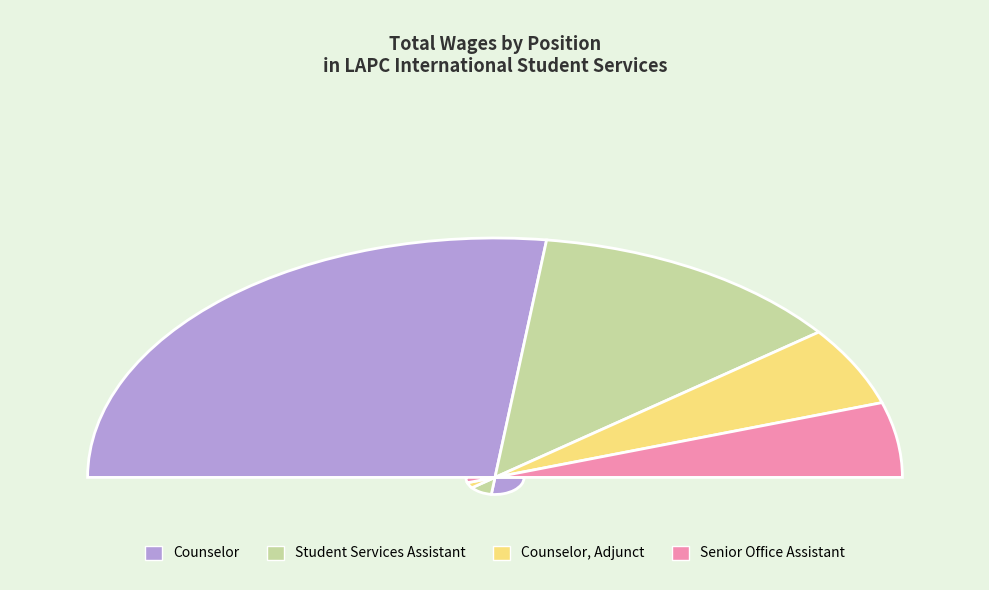

What is the change in value from Counselor to Student Services Assistant?

-77476